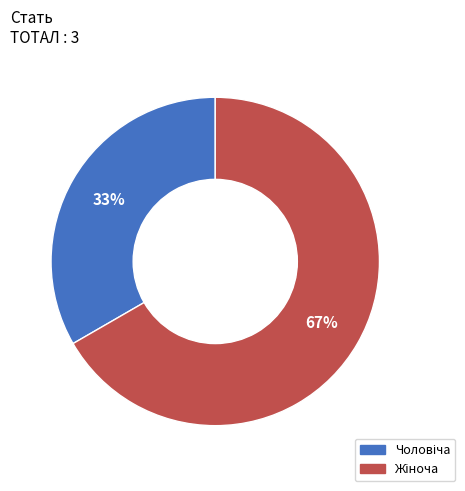

Is there any slice that represents more than half of the pie?

Yes